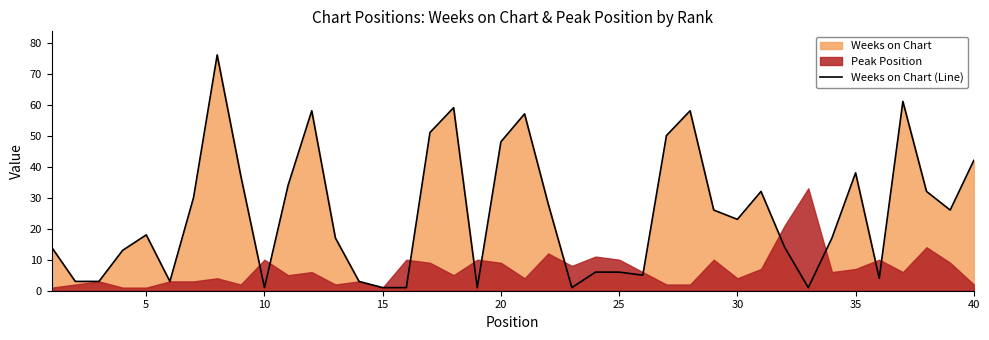

How many points are higher than both their immediate neighbors (excluding endpoints)?

9